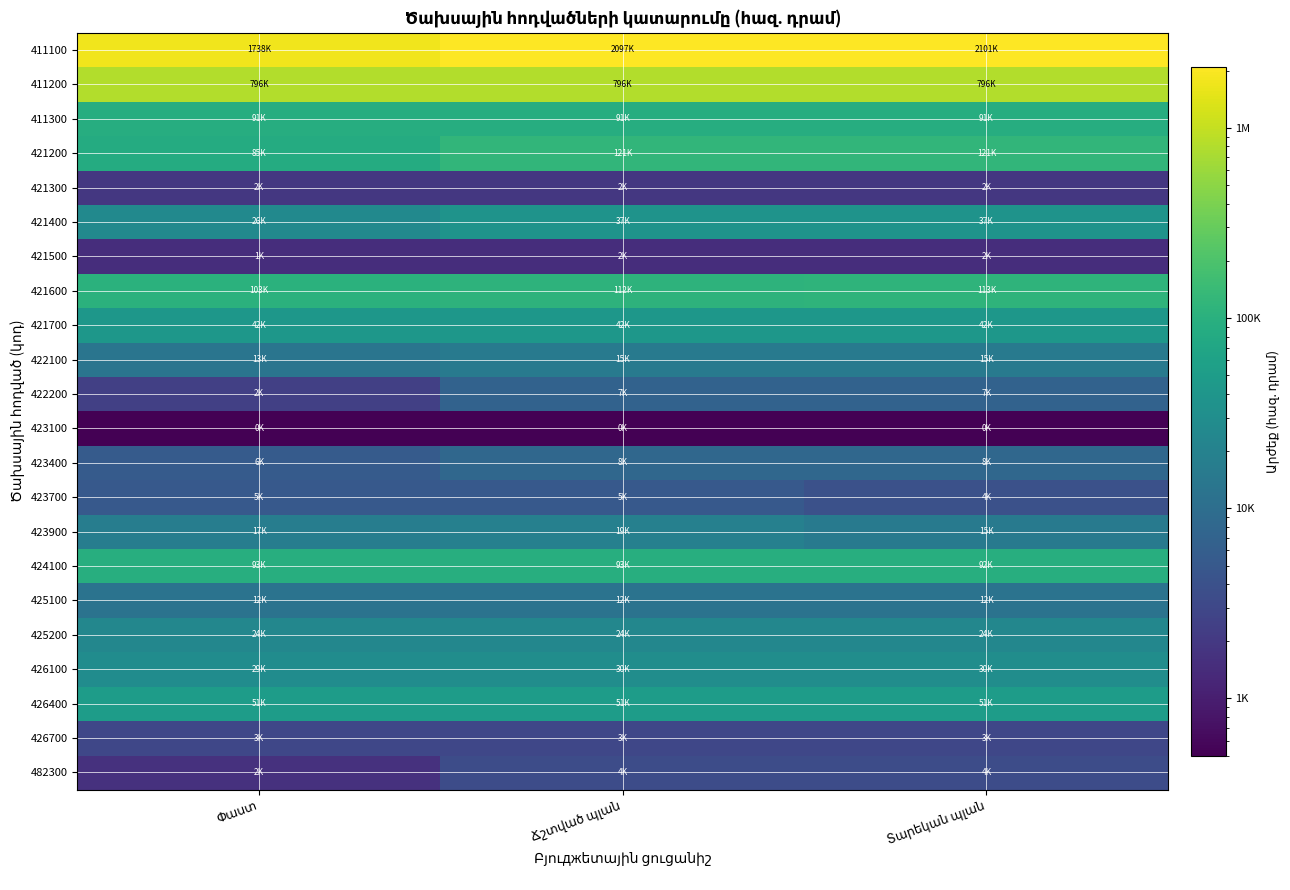

At how many categories does at least one series exceed 653292?

3